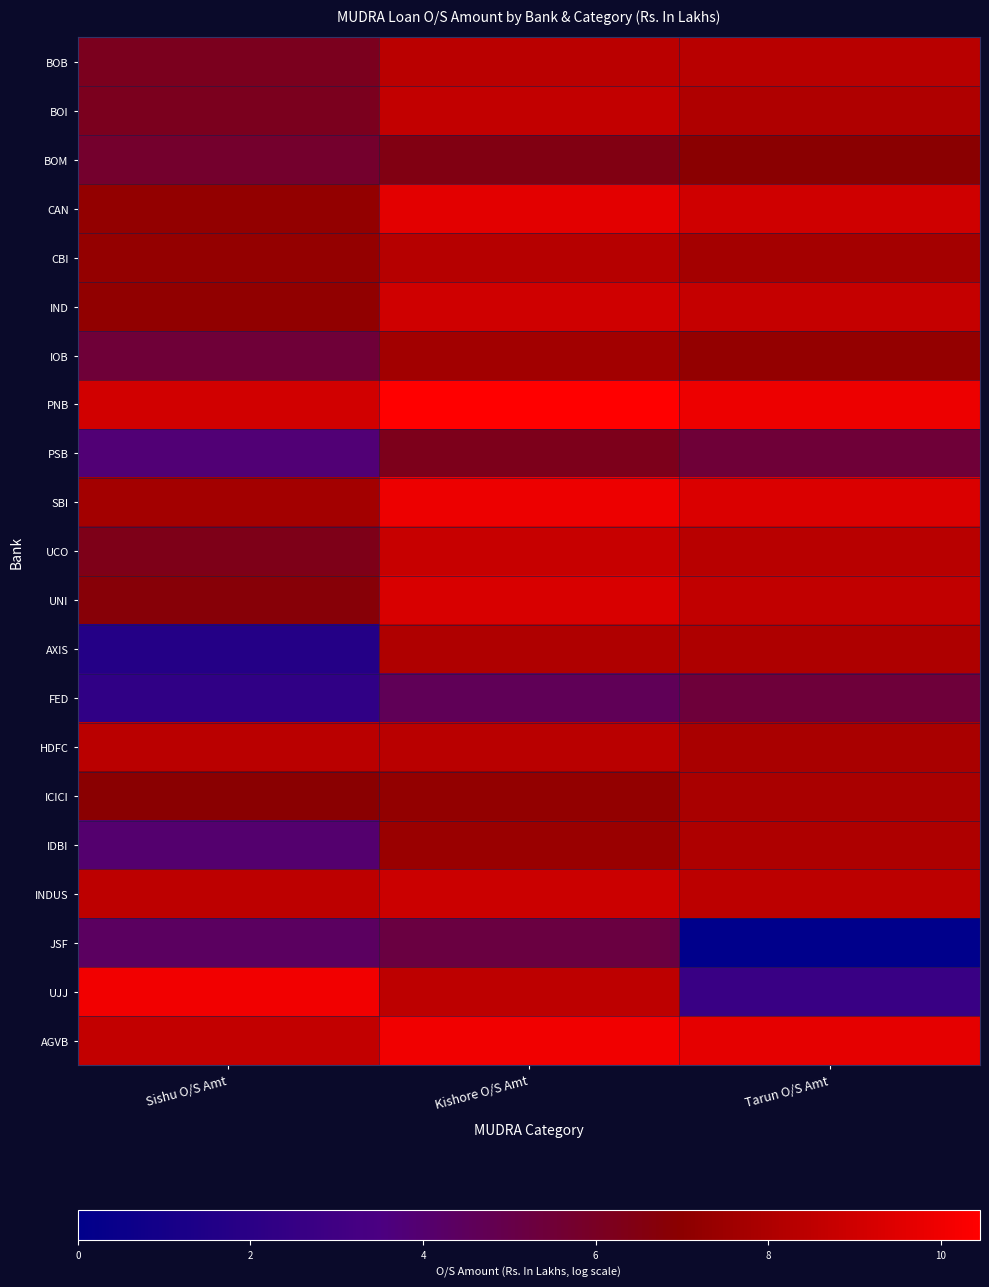

Count the number of categories in the chart.

3